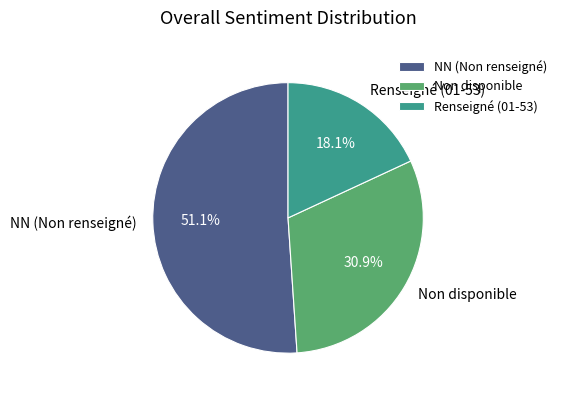

Which category accounts for the majority?

NN (Non renseigné)